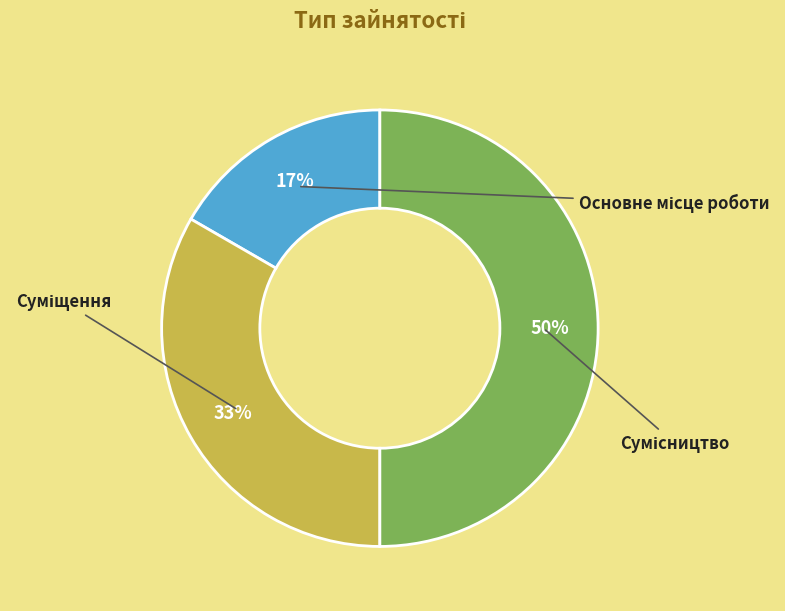

To the nearest percent, what is the average slice percentage?

33%